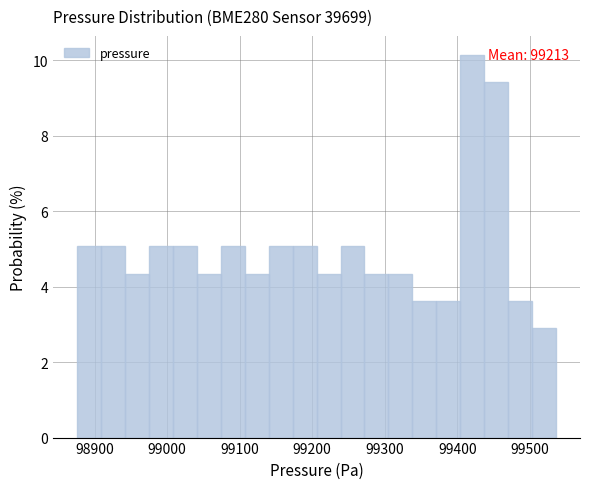

Read against the x-axis, roughly where is the centre of the tallest bar?

99420